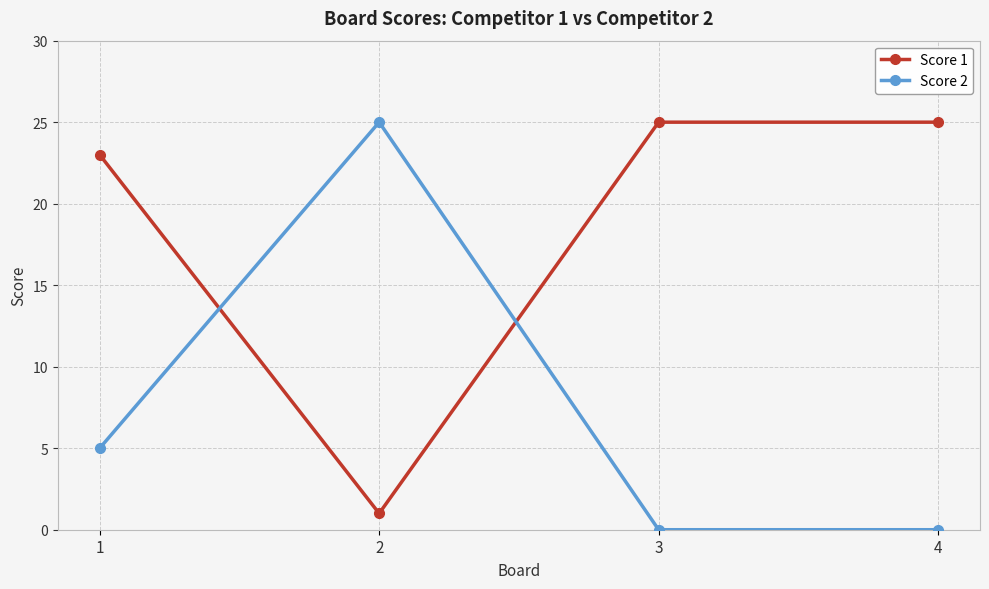

Is it true that Score 1 equals 1 at 2?

True